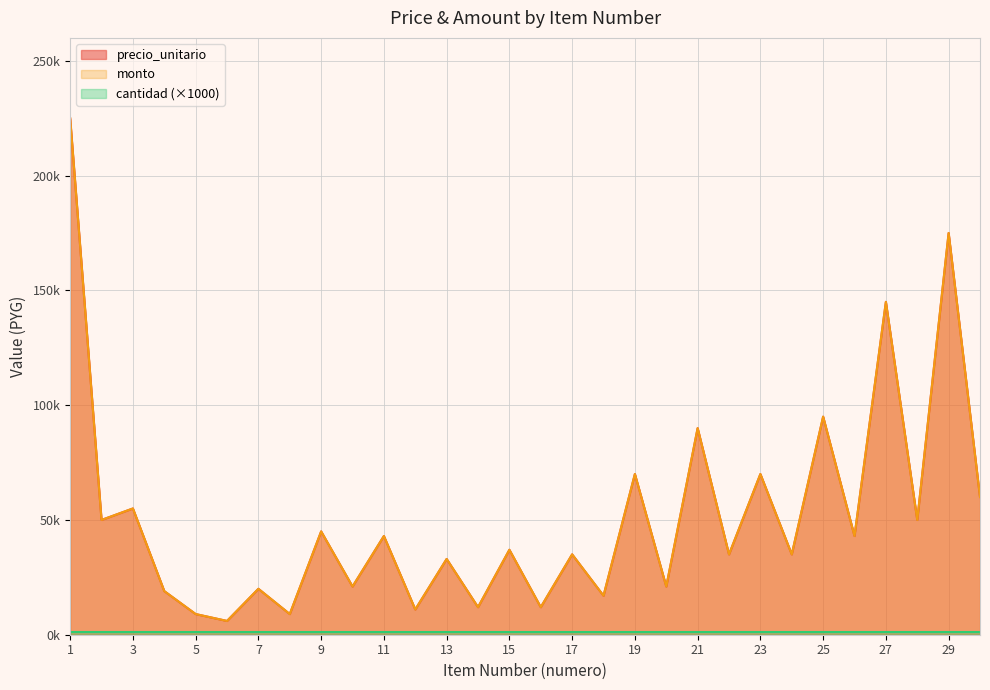

True or false: monto has a value of 5155 at 16.

False